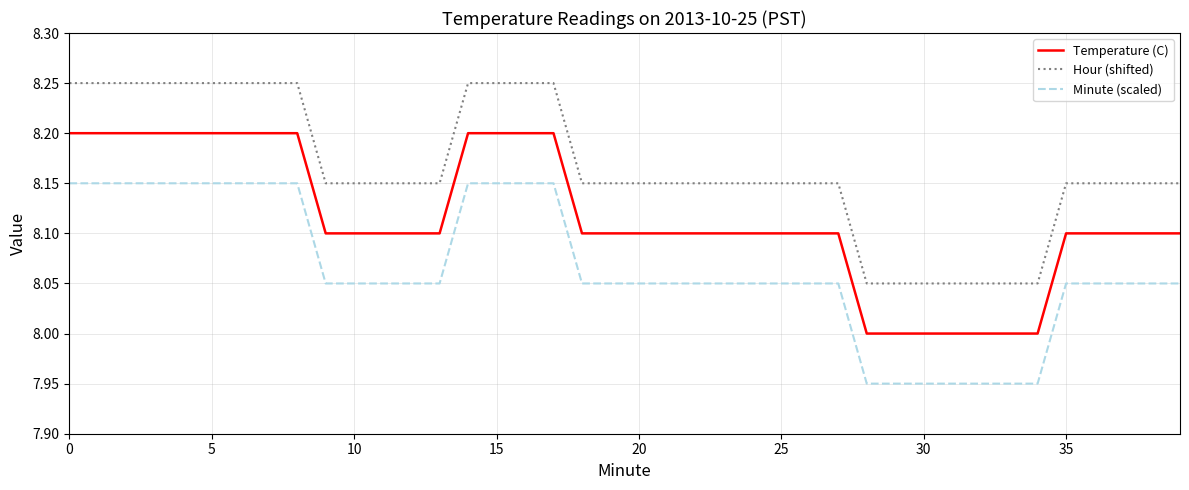

Which series has the largest total across all categories?

Hour (shifted)